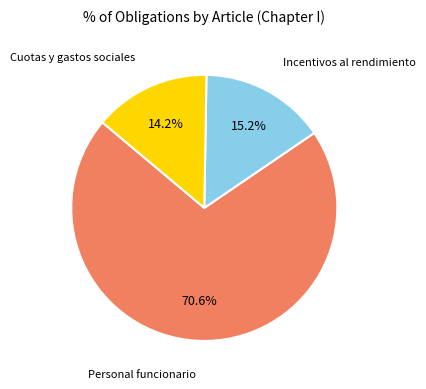

Which category has the biggest portion of the pie?

Personal funcionario